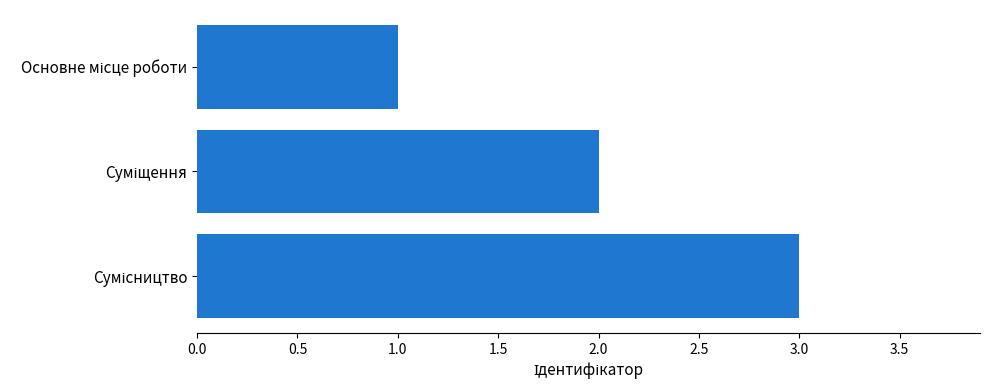

What is the maximum value shown in the chart?

3